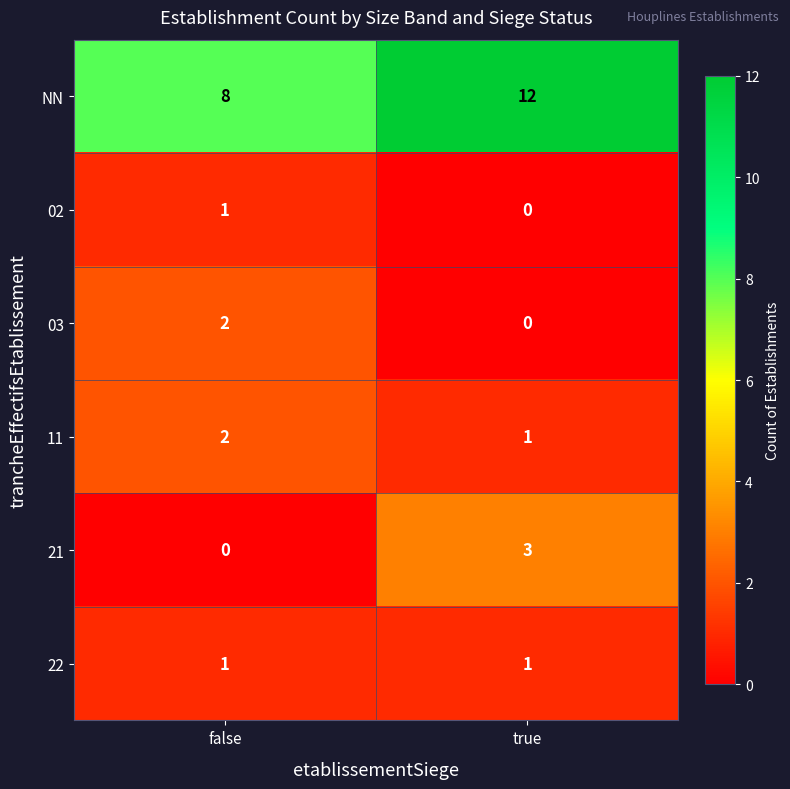

At how many categories does at least one series exceed 2?

2